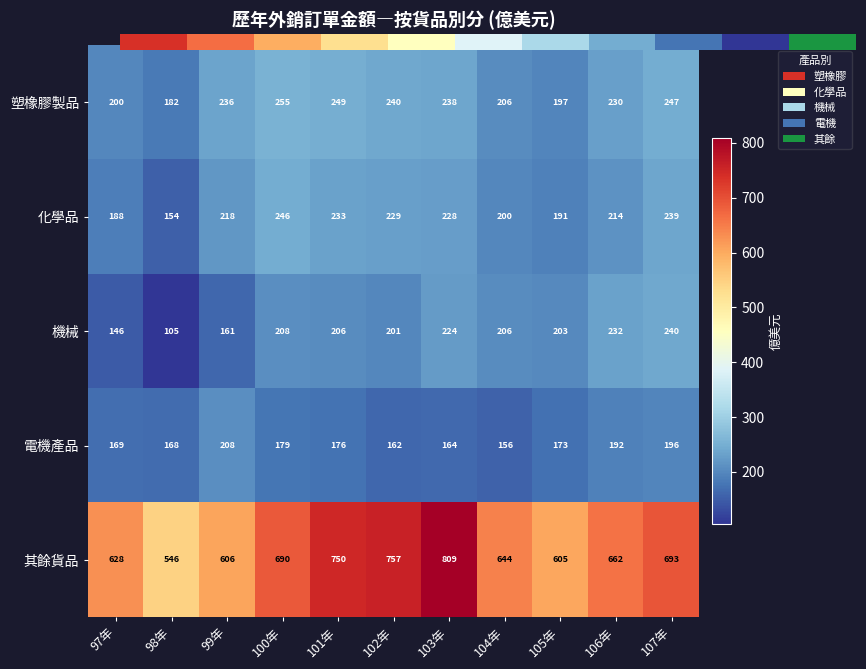

The 塑橡膠製品 series shows 239.8 at 102年. True or false?

True